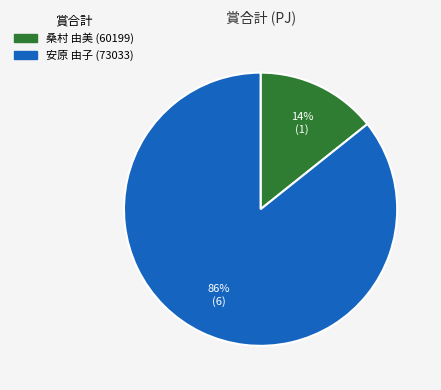

How many segments does this pie chart have?

2